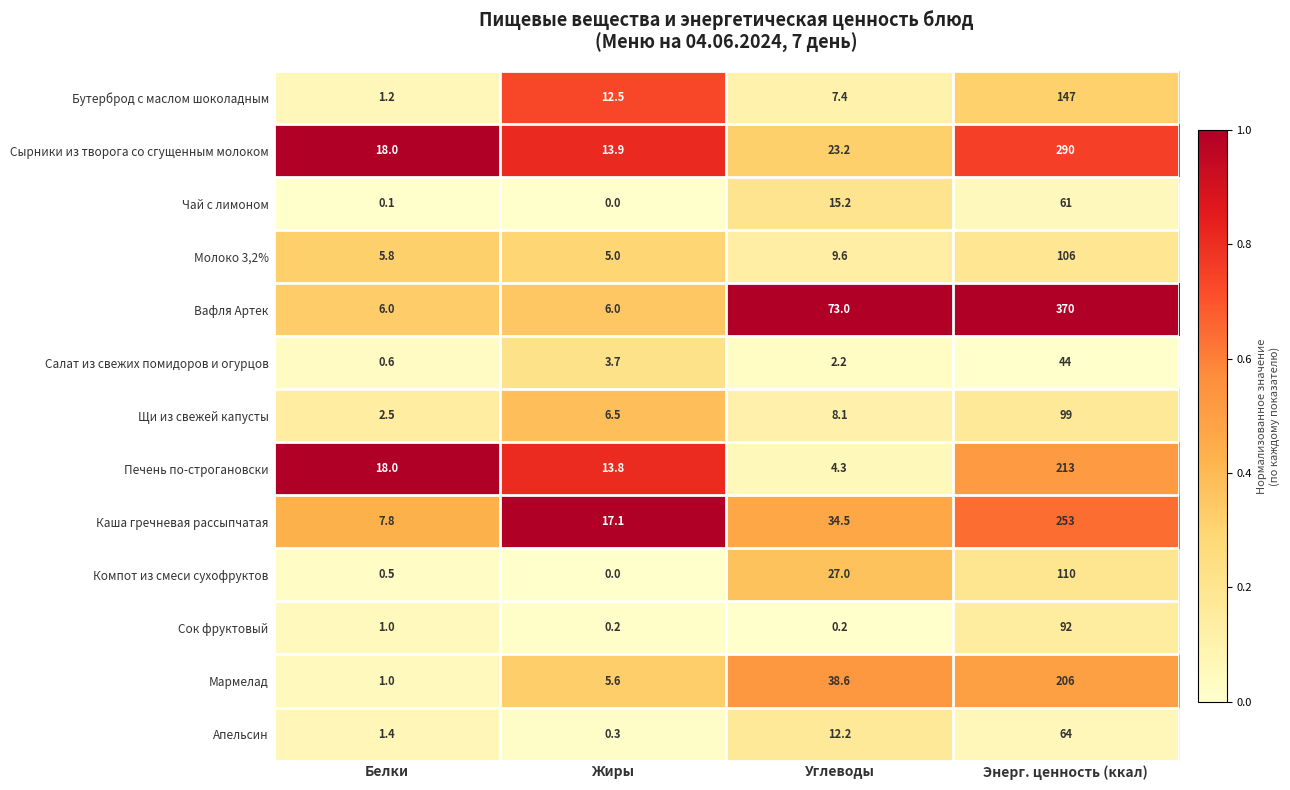

List the labels in order of Апельсин value, smallest first.

Жиры, Белки, Углеводы, Энерг. ценность (ккал)